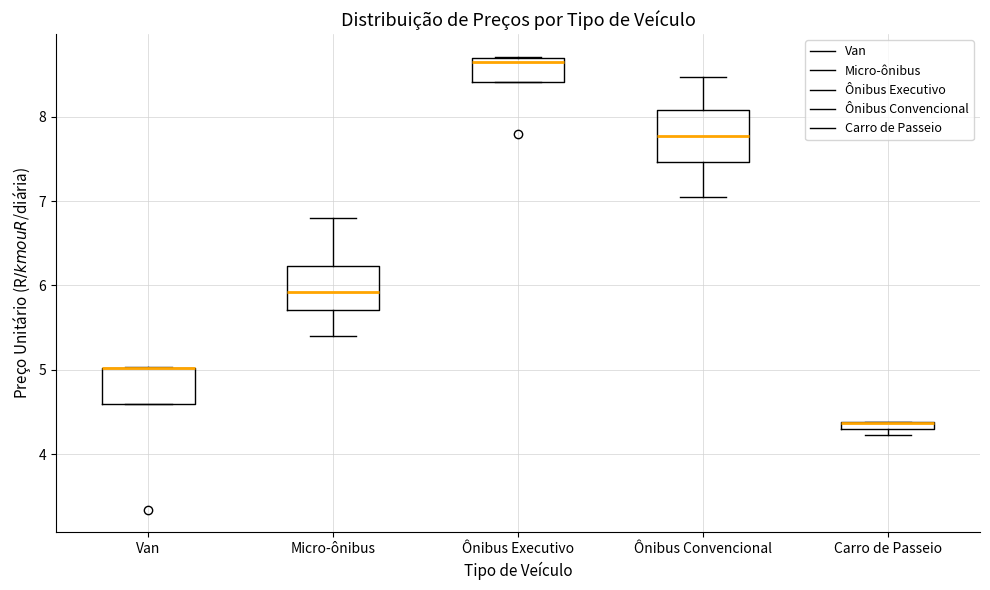

Where is the upper edge of the box for Ônibus Convencional on the y-axis? The values are not printed on the chart, so give them approximately, as read against the axis.

8.1